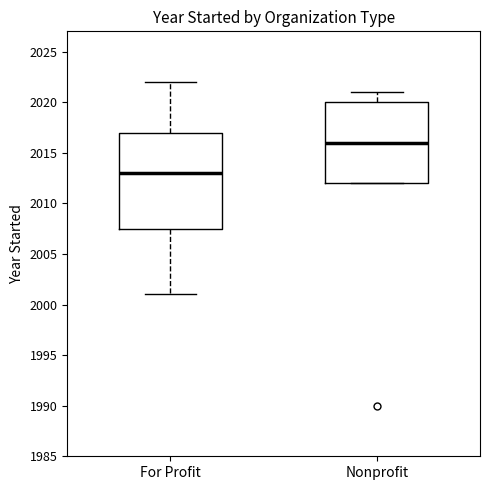

Where does the upper whisker of the box for For Profit end on the y-axis? The values are not printed on the chart, so give them approximately, as read against the axis.

2022.0